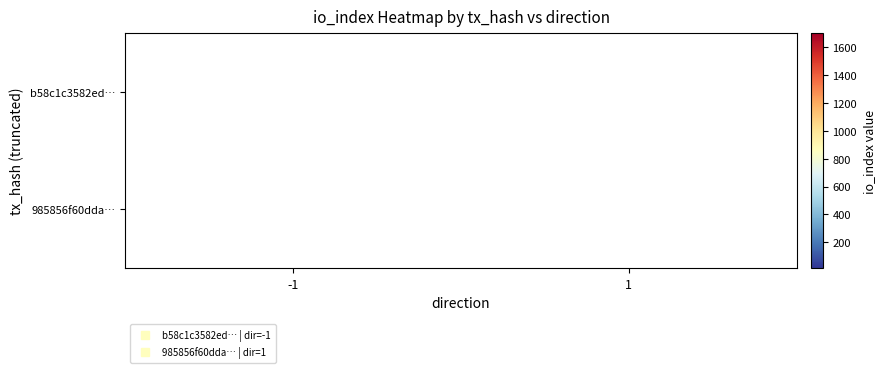

The 985856f60dda… series shows 16.0 at 1. True or false?

True